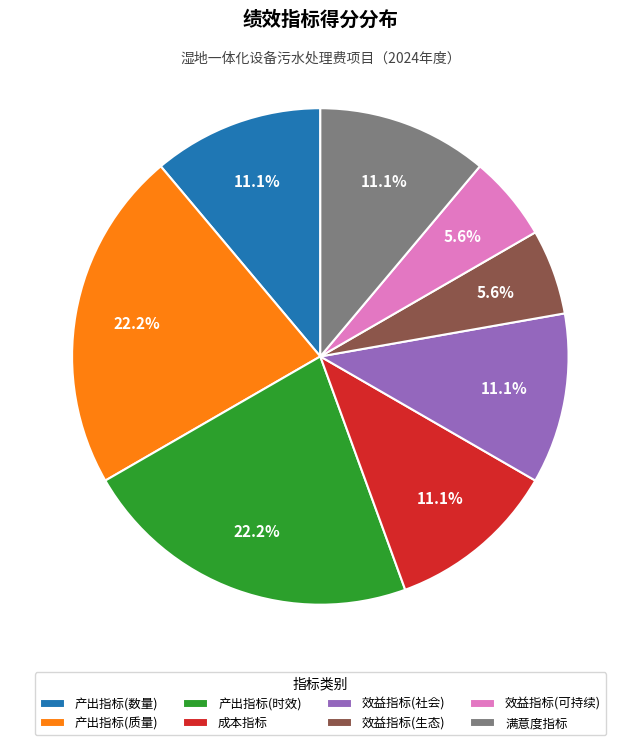

Does any single category account for the majority?

No